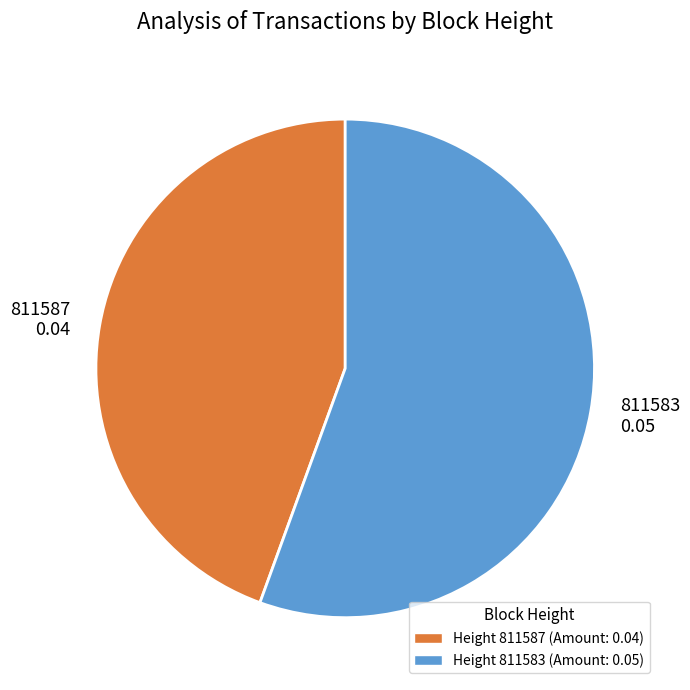

The 811583 slice represents 56% of the pie. True or false?

True